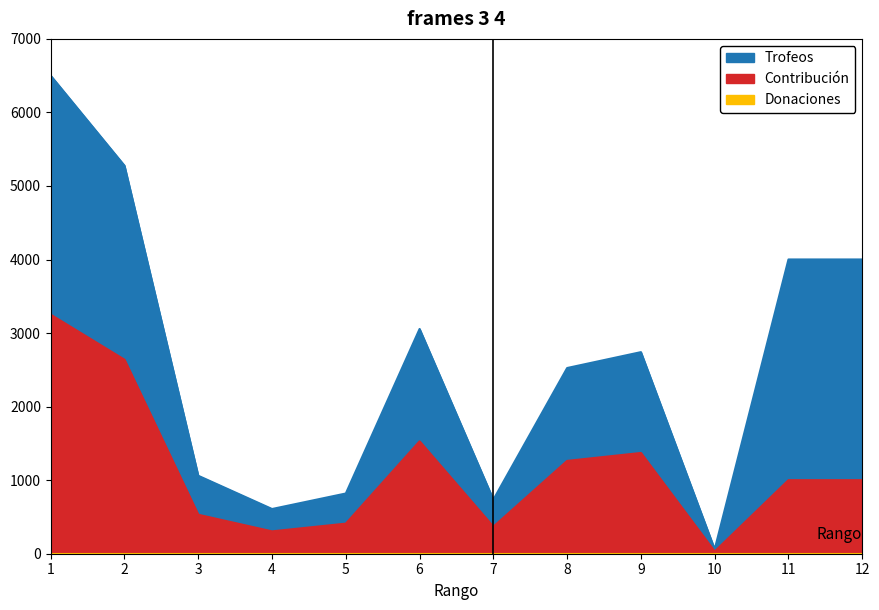

At which category does Contribución reach its first local valley?

4